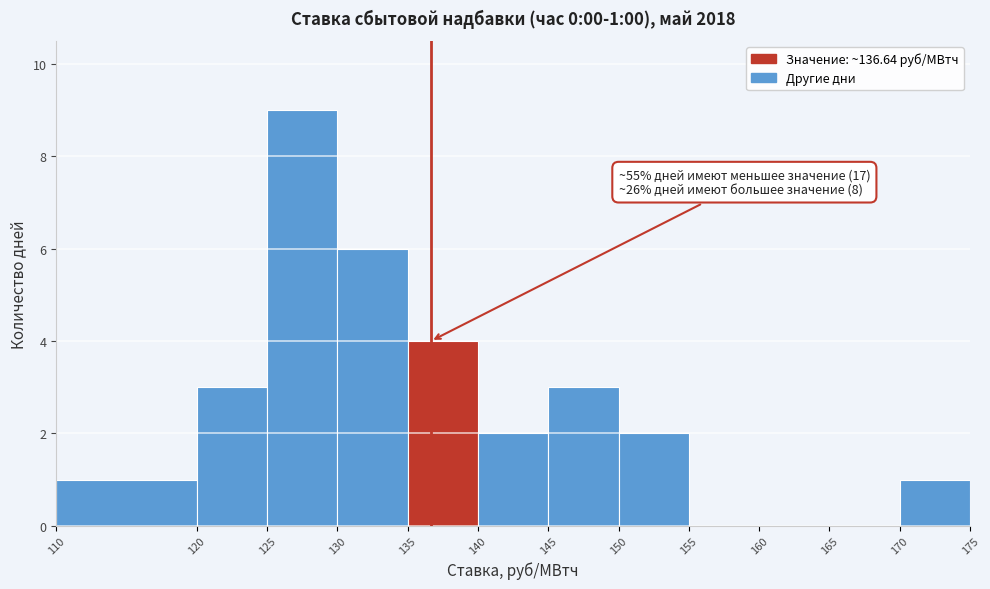

Over which range of the x-axis is the bar tallest?

125 to 130